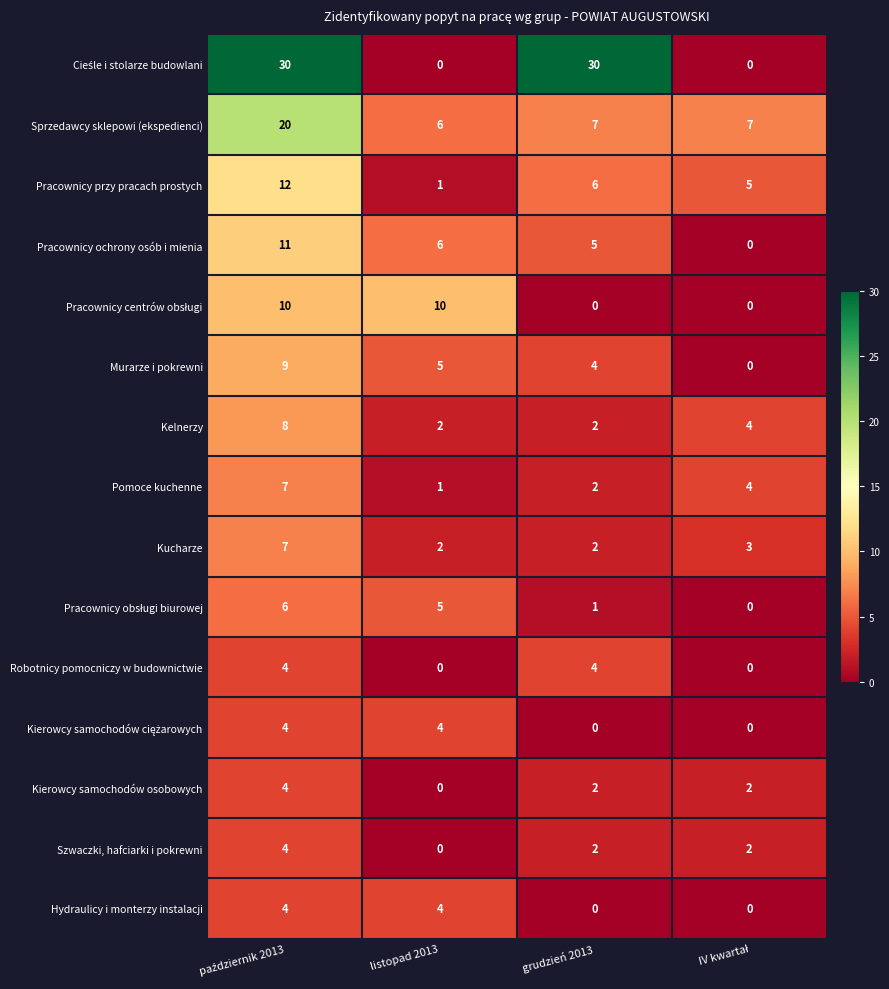

What is the sum of all Pracownicy ochrony osób i mienia values?

22